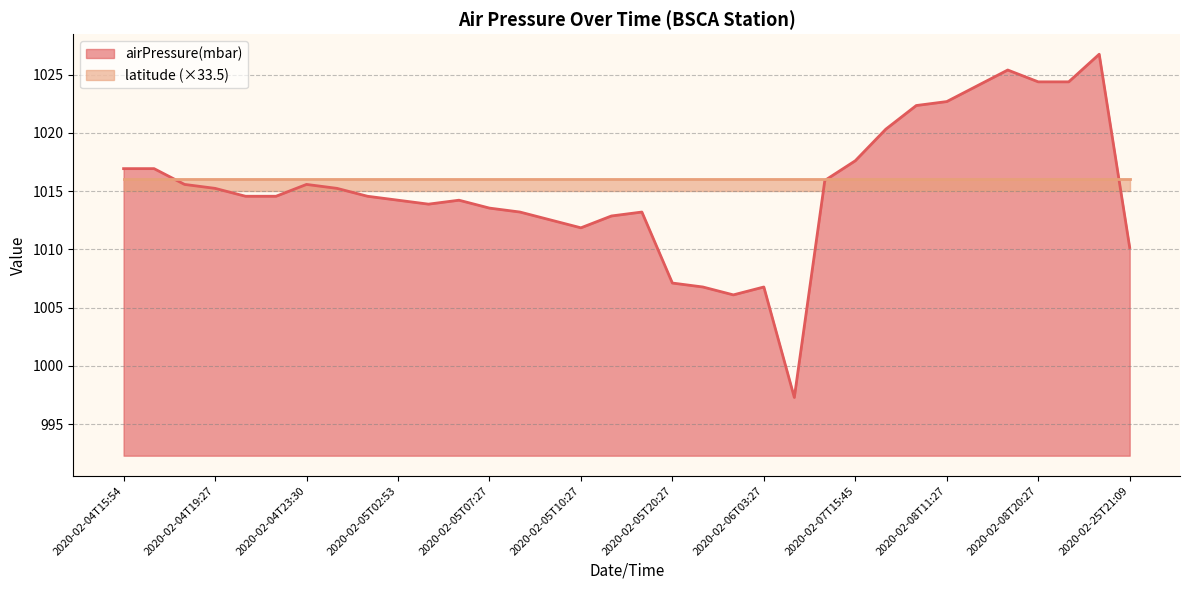

Is it true that the value at 2020-02-04T15:54 is 456.1?

False